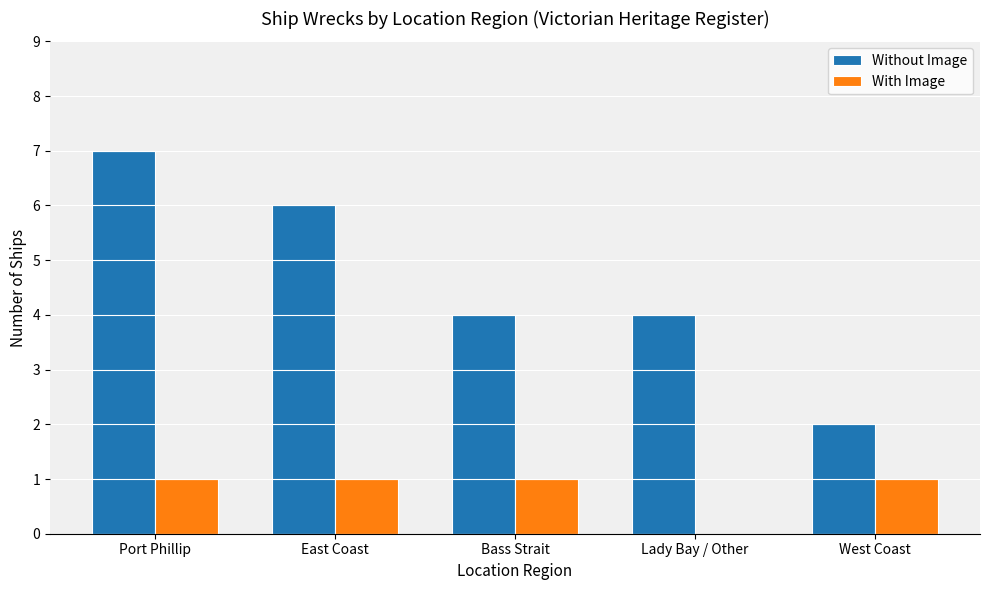

Reading right to left, list all the values displayed in this chart.

Without Image: West Coast=2	Lady Bay / Other=4	Bass Strait=4	East Coast=6	Port Phillip=7
With Image: West Coast=1	Lady Bay / Other=0	Bass Strait=1	East Coast=1	Port Phillip=1